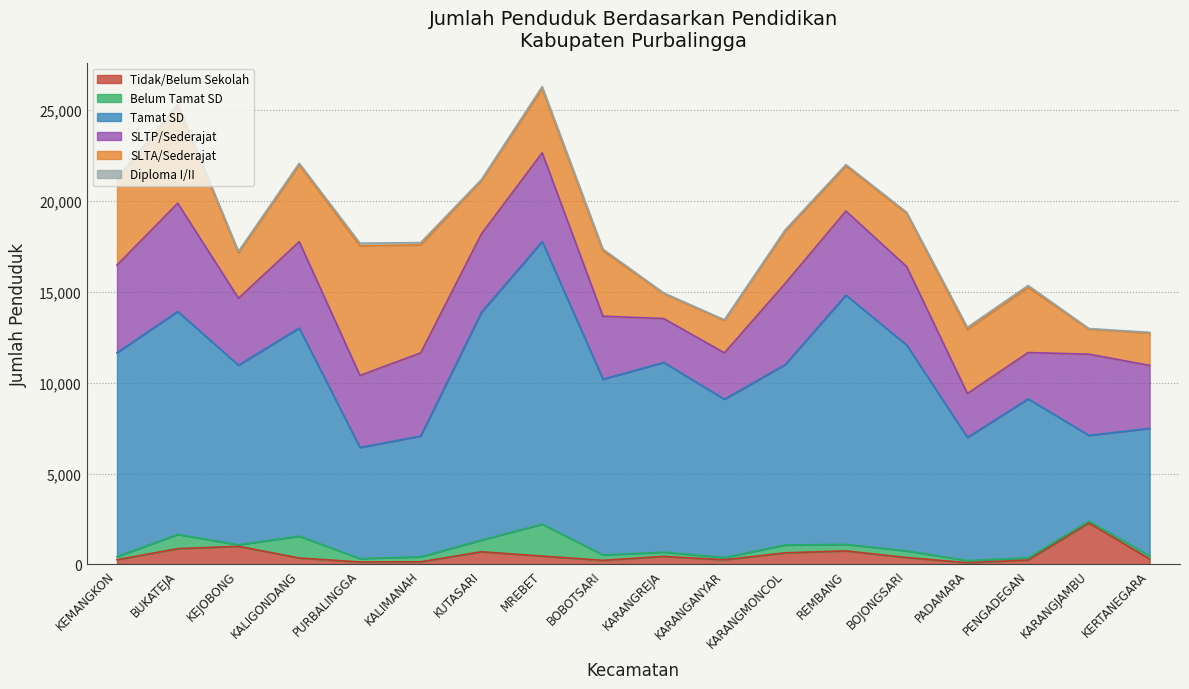

Which category has the lowest value across all series?

KARANGREJA